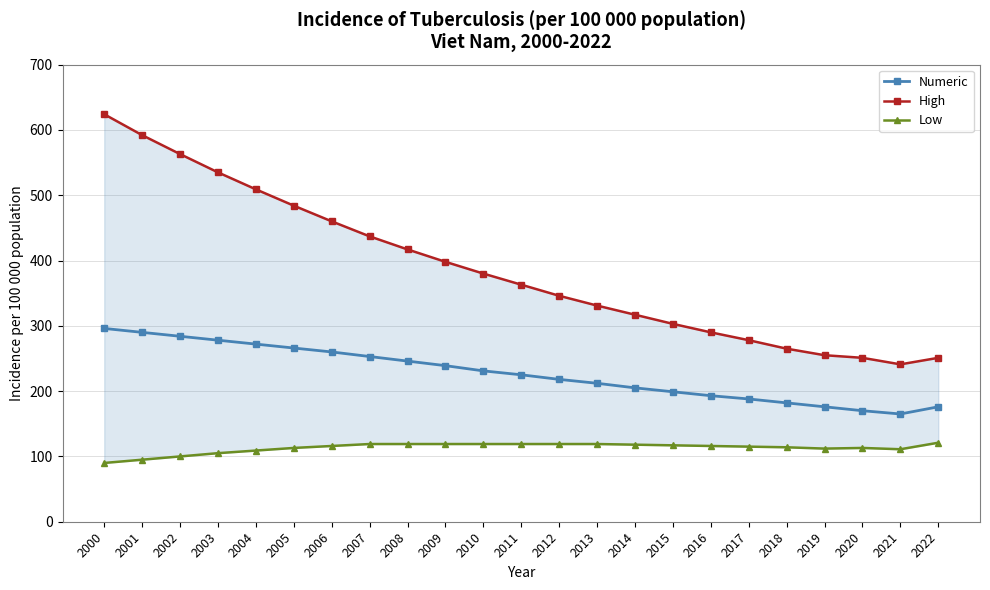

What are all the series names shown in the legend?

Numeric, High, Low